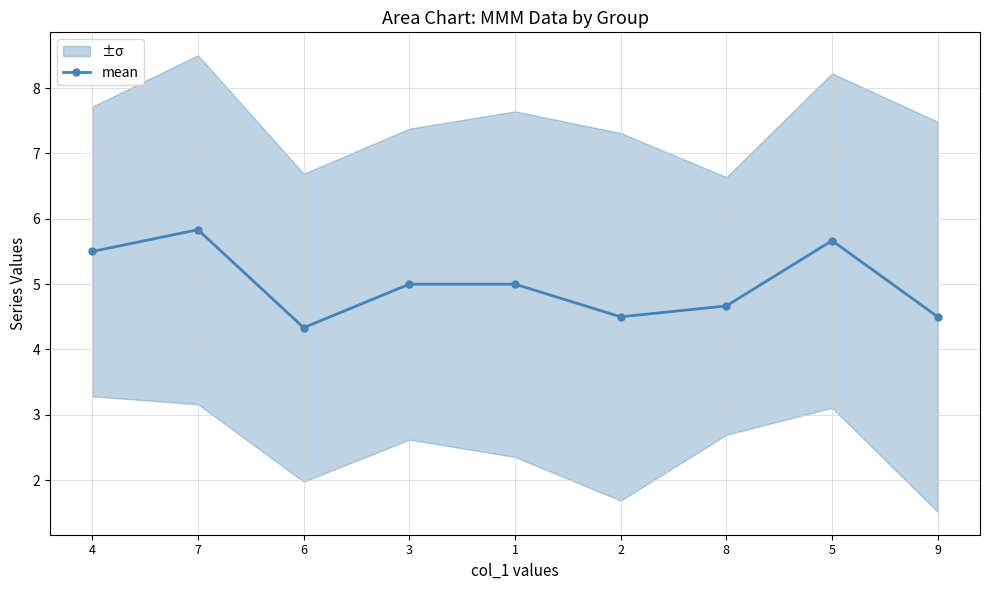

Where is the first local maximum?

7